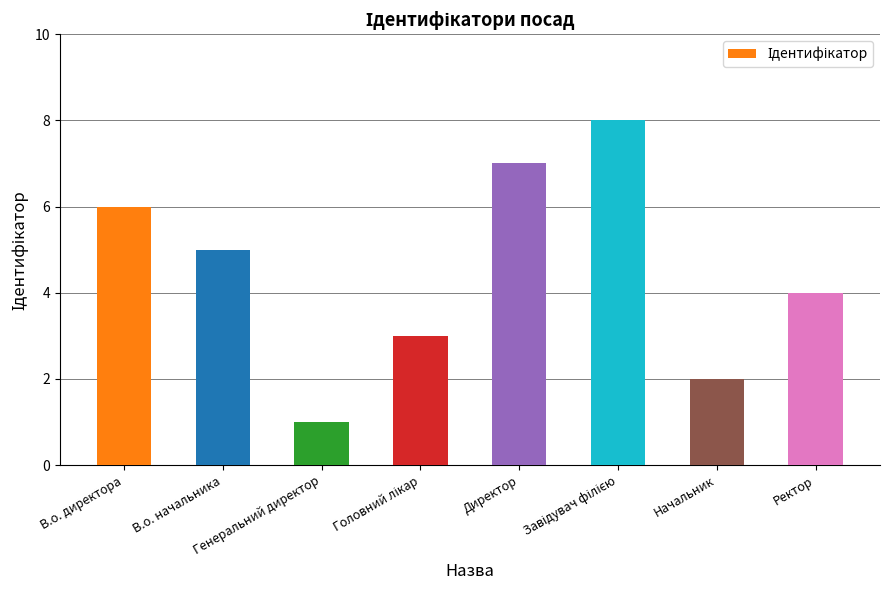

What is the greatest value displayed?

8